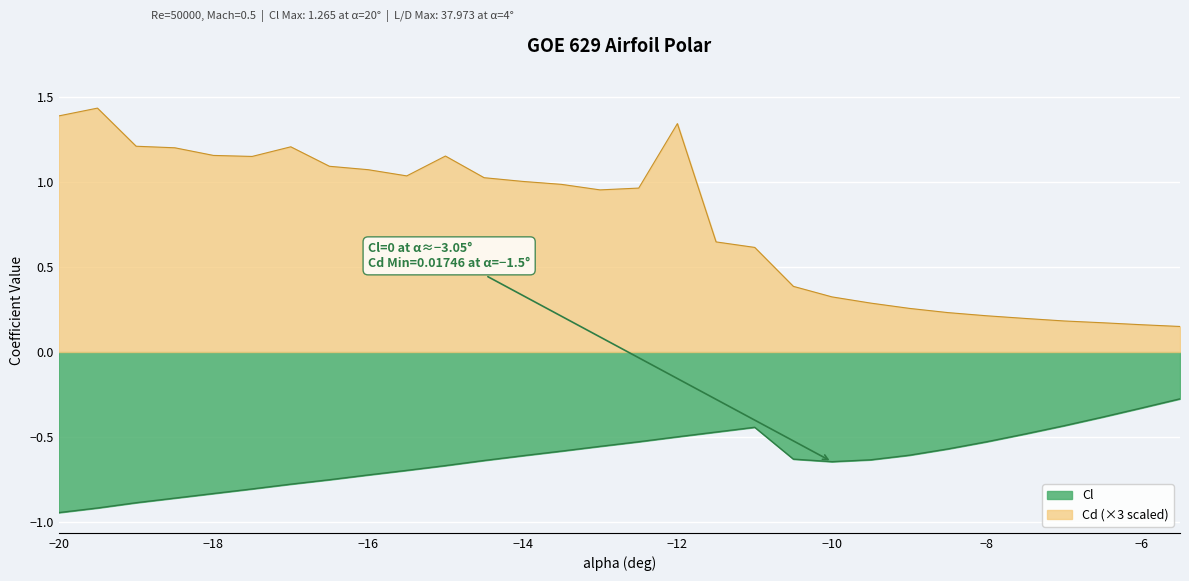

Reading left to right, transcribe all the data shown in this chart.

Cl: -0.9	-0.9	-0.9	-0.9	-0.8	-0.8	-0.8	-0.8	-0.7	-0.7	-0.7	-0.6	-0.6	-0.6	-0.6	-0.5	-0.5	-0.5	-0.4	-0.6	-0.6	-0.6	-0.6	-0.6	-0.5	-0.5	-0.4	-0.4	-0.3	-0.3
Cd: 1.4	1.4	1.2	1.2	1.2	1.1	1.2	1.1	1.1	1.0	1.2	1.0	1.0	1.0	1.0	1.0	1.3	0.6	0.6	0.4	0.3	0.3	0.3	0.2	0.2	0.2	0.2	0.2	0.2	0.1